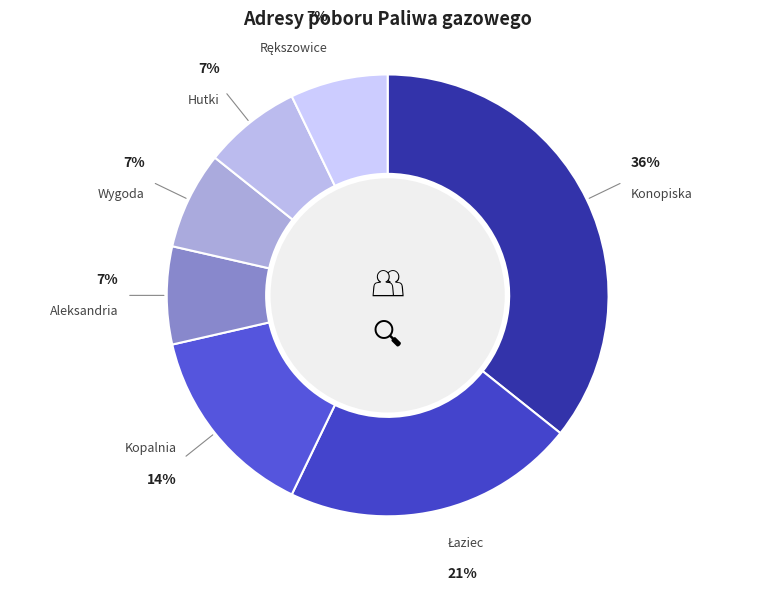

How many slices are in this pie chart?

7